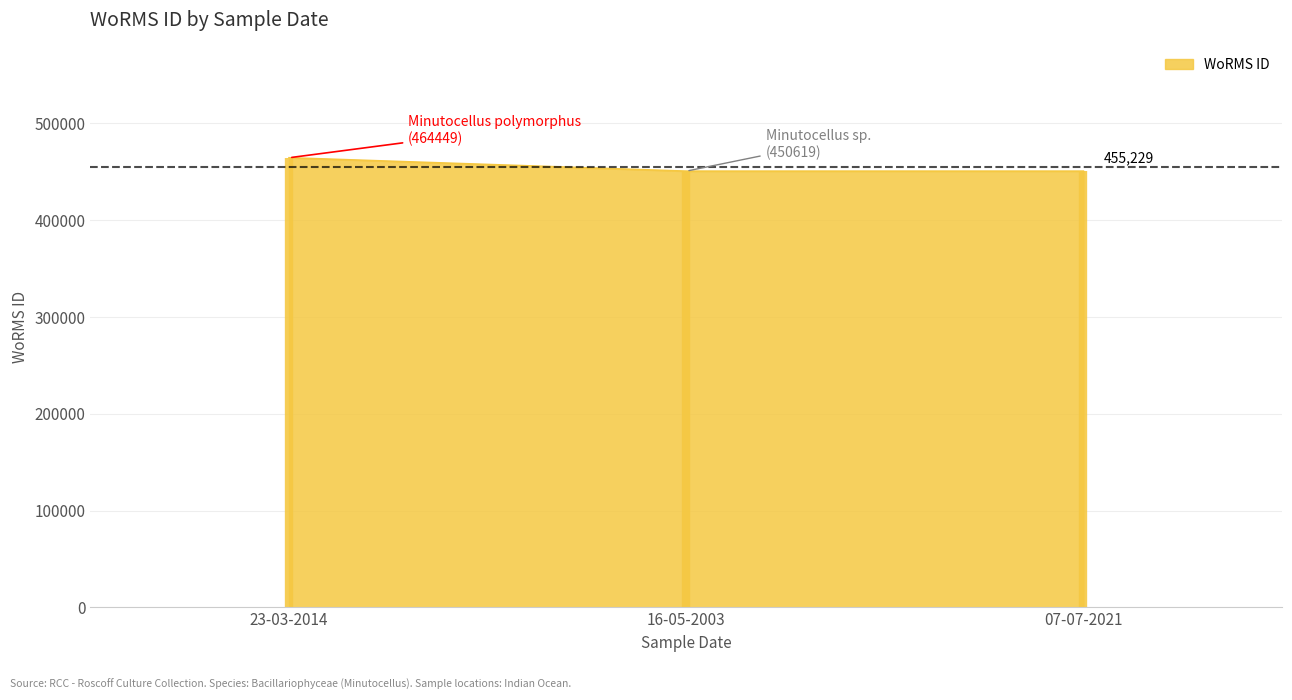

What is the value of the 1st point from the left?

464449